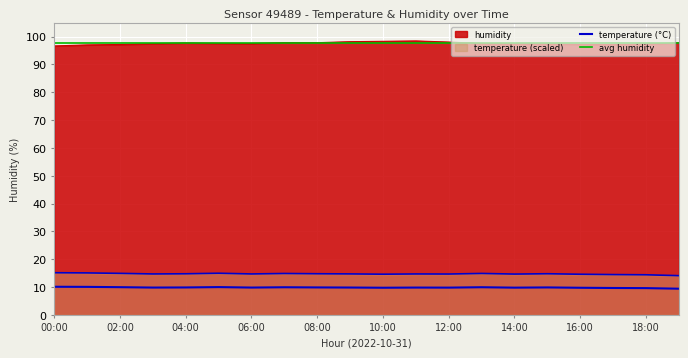

True or false: humidity and temperature cross at least once.

False